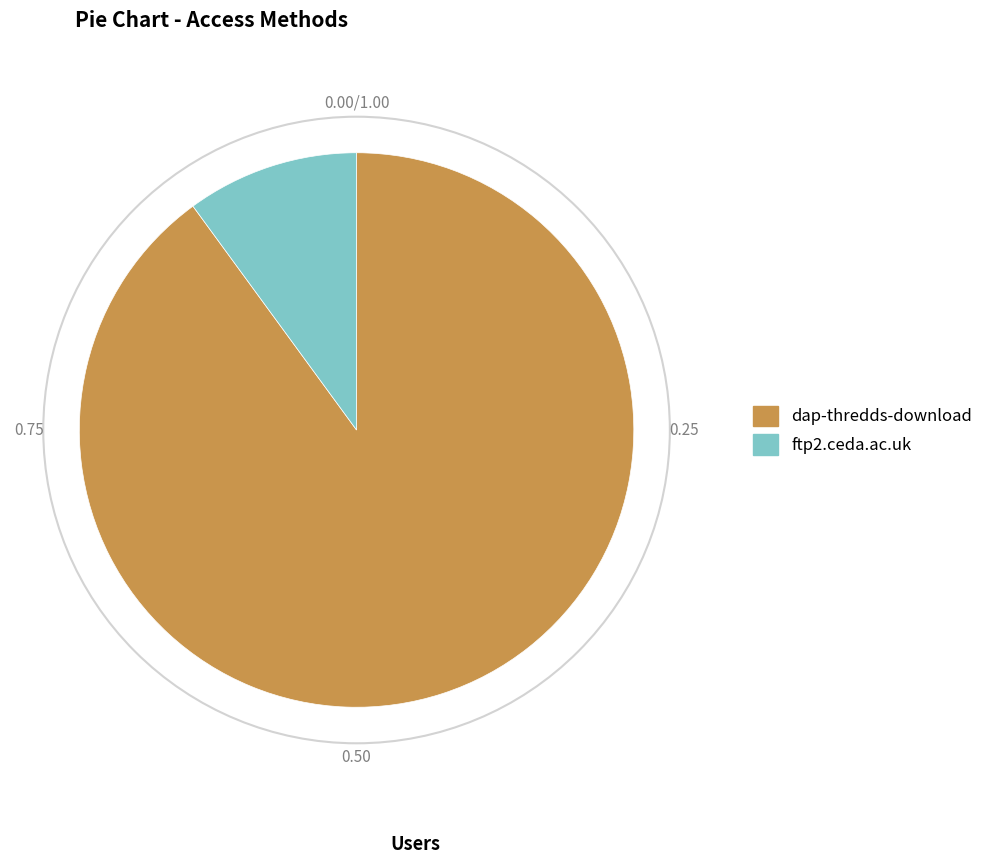

What is the largest slice in the pie chart?

dap-thredds-download